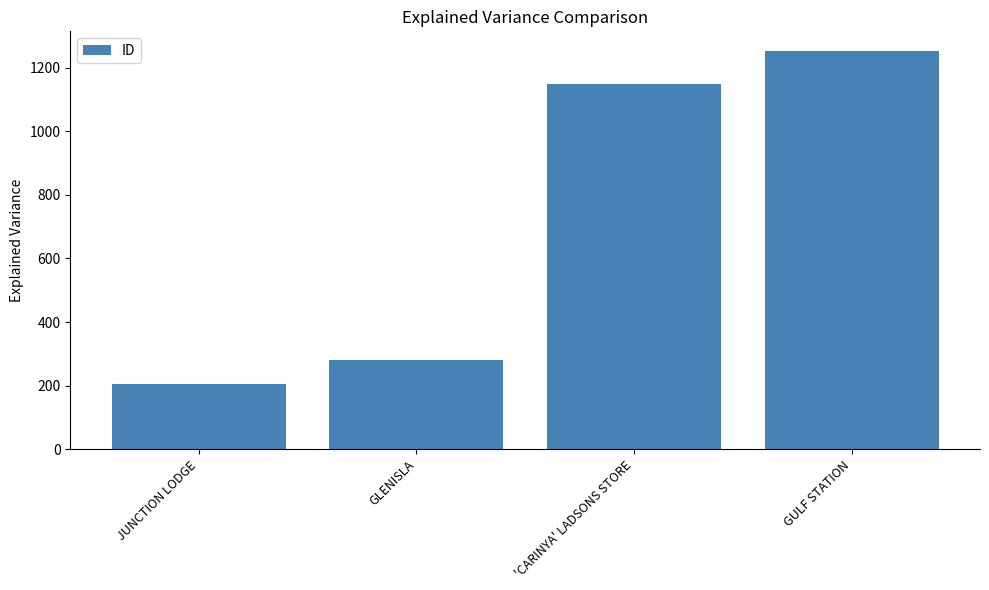

Rank the categories by value from lowest to highest.

JUNCTION LODGE, GLENISLA, 'CARINYA' LADSONS STORE, GULF STATION